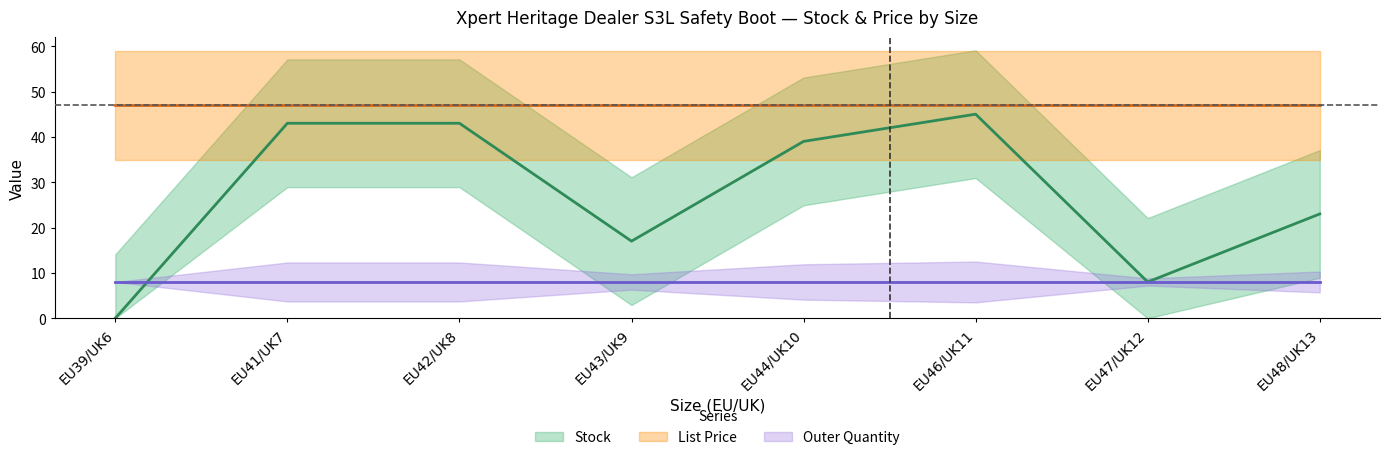

Reading left to right, transcribe all the data shown in this chart.

Stock: EU39/UK6=0.0	EU41/UK7=43.0	EU42/UK8=43.0	EU43/UK9=17.0	EU44/UK10=39.0	EU46/UK11=45.0	EU47/UK12=8.0	EU48/UK13=23.0
List Price: EU39/UK6=47.0	EU41/UK7=47.0	EU42/UK8=47.0	EU43/UK9=47.0	EU44/UK10=47.0	EU46/UK11=47.0	EU47/UK12=47.0	EU48/UK13=47.0
Outer Quantity: EU39/UK6=8.0	EU41/UK7=8.0	EU42/UK8=8.0	EU43/UK9=8.0	EU44/UK10=8.0	EU46/UK11=8.0	EU47/UK12=8.0	EU48/UK13=8.0